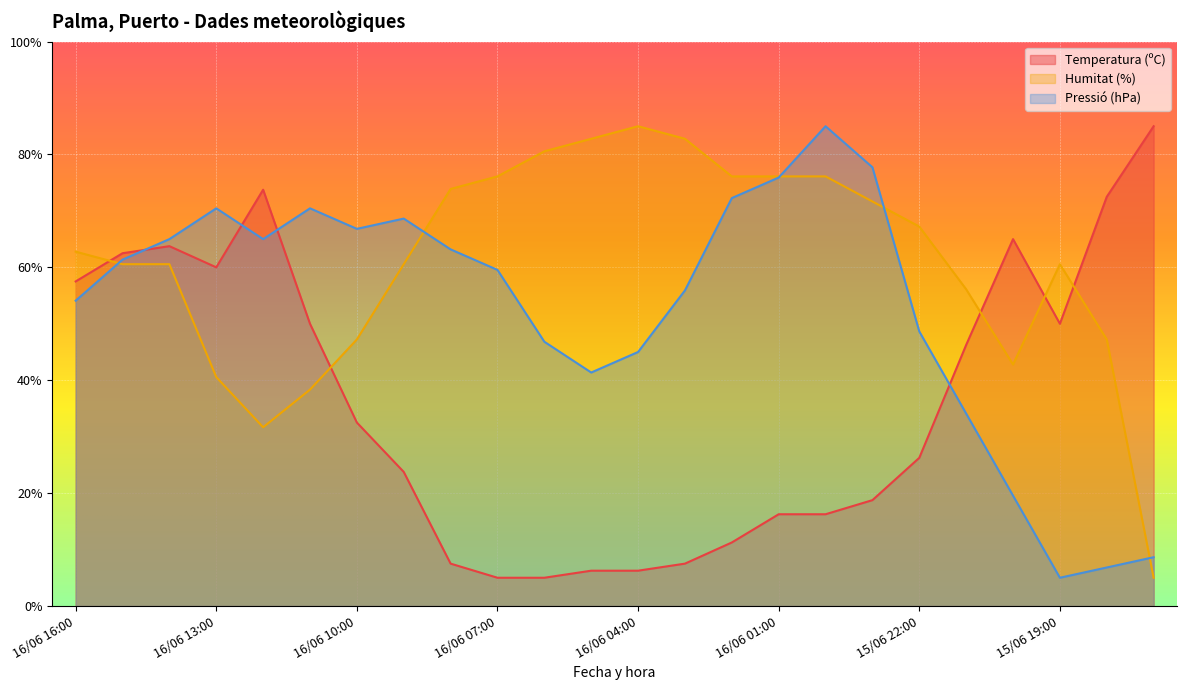

In Pressió (hPa), how many points are higher than both neighbors (excluding endpoints)?

4